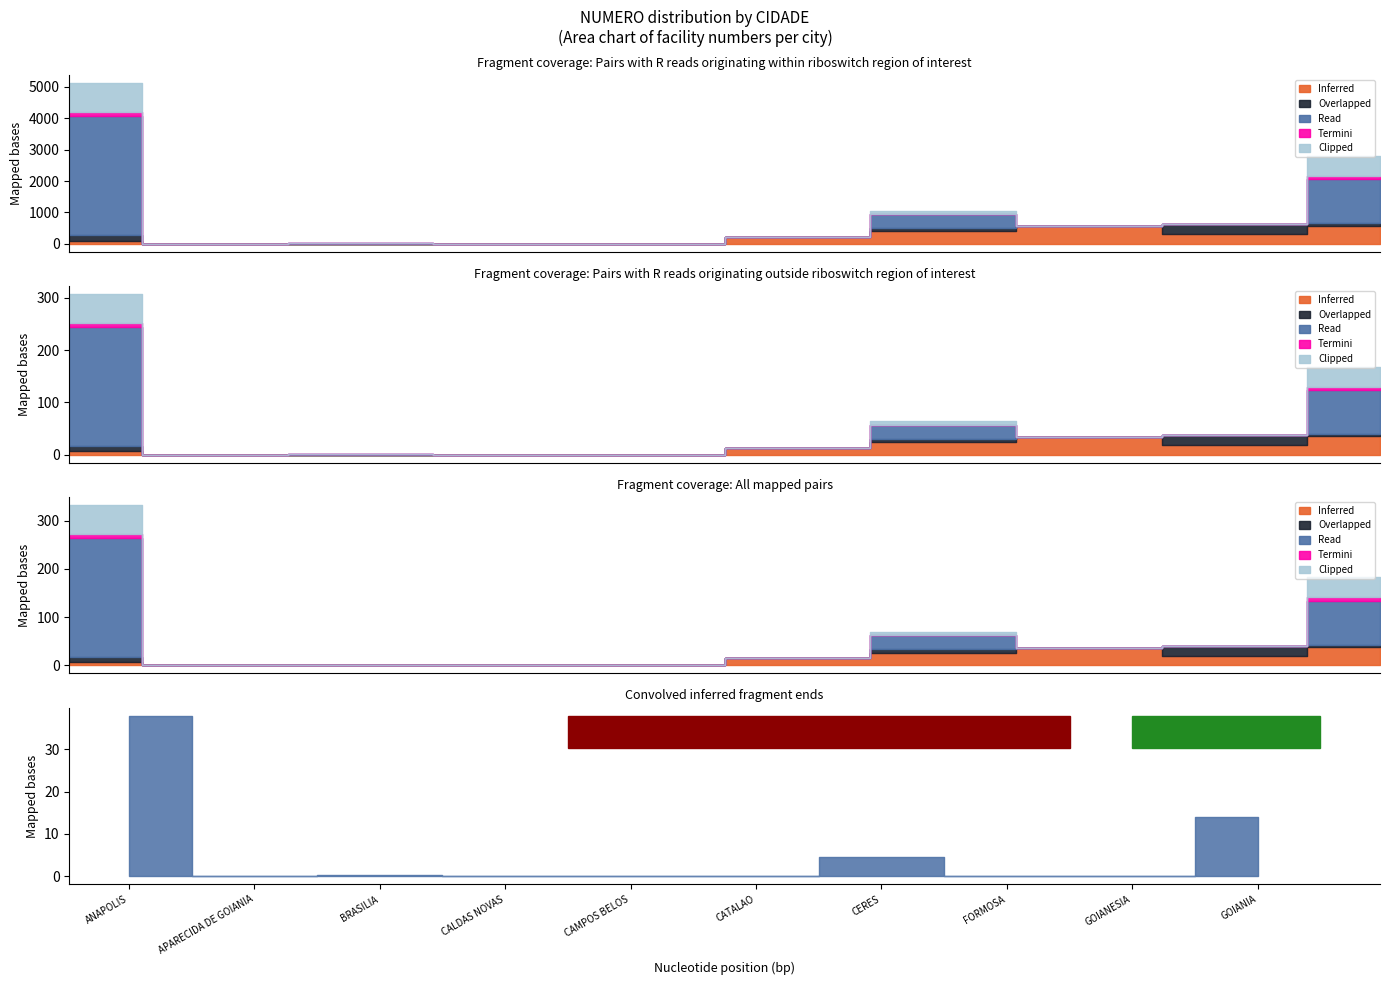

How many positive values does the Overlapped series have?

5